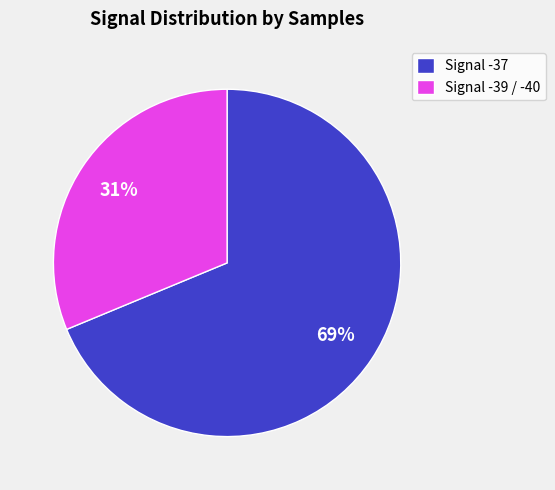

Which slice is the smallest?

Signal -39 / -40